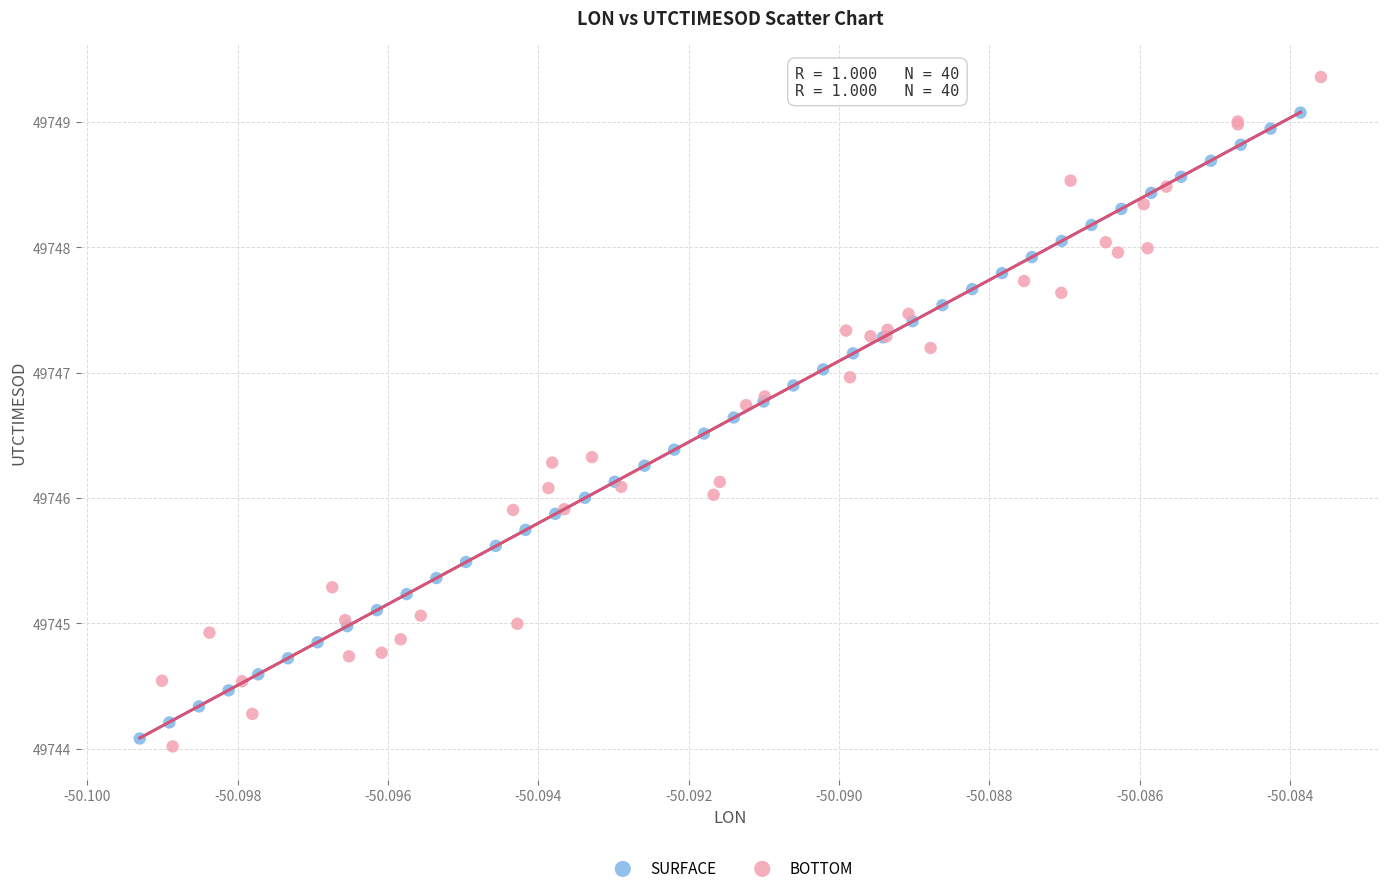

Which series has the largest Y range (max minus min)?

BOTTOM